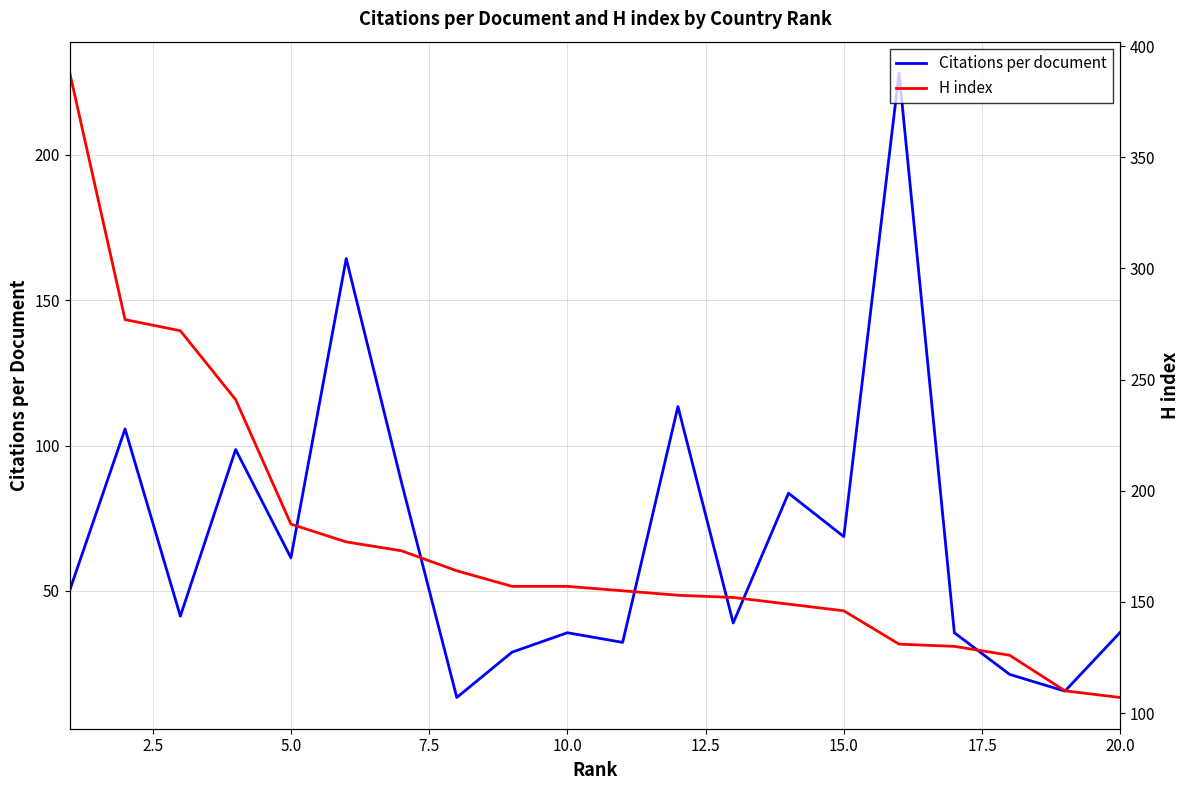

Reading right to left, what are all the values shown in this chart?

Citations per document: 35.8	15.6	21.3	35.6	228.1	68.7	83.6	39.0	113.4	32.3	35.6	29.0	13.4	87.3	164.3	61.4	98.6	41.4	105.7	50.3
H index: 107.0	110.0	126.0	130.0	131.0	146.0	149.0	152.0	153.0	155.0	157.0	157.0	164.0	173.0	177.0	185.0	241.0	272.0	277.0	388.0